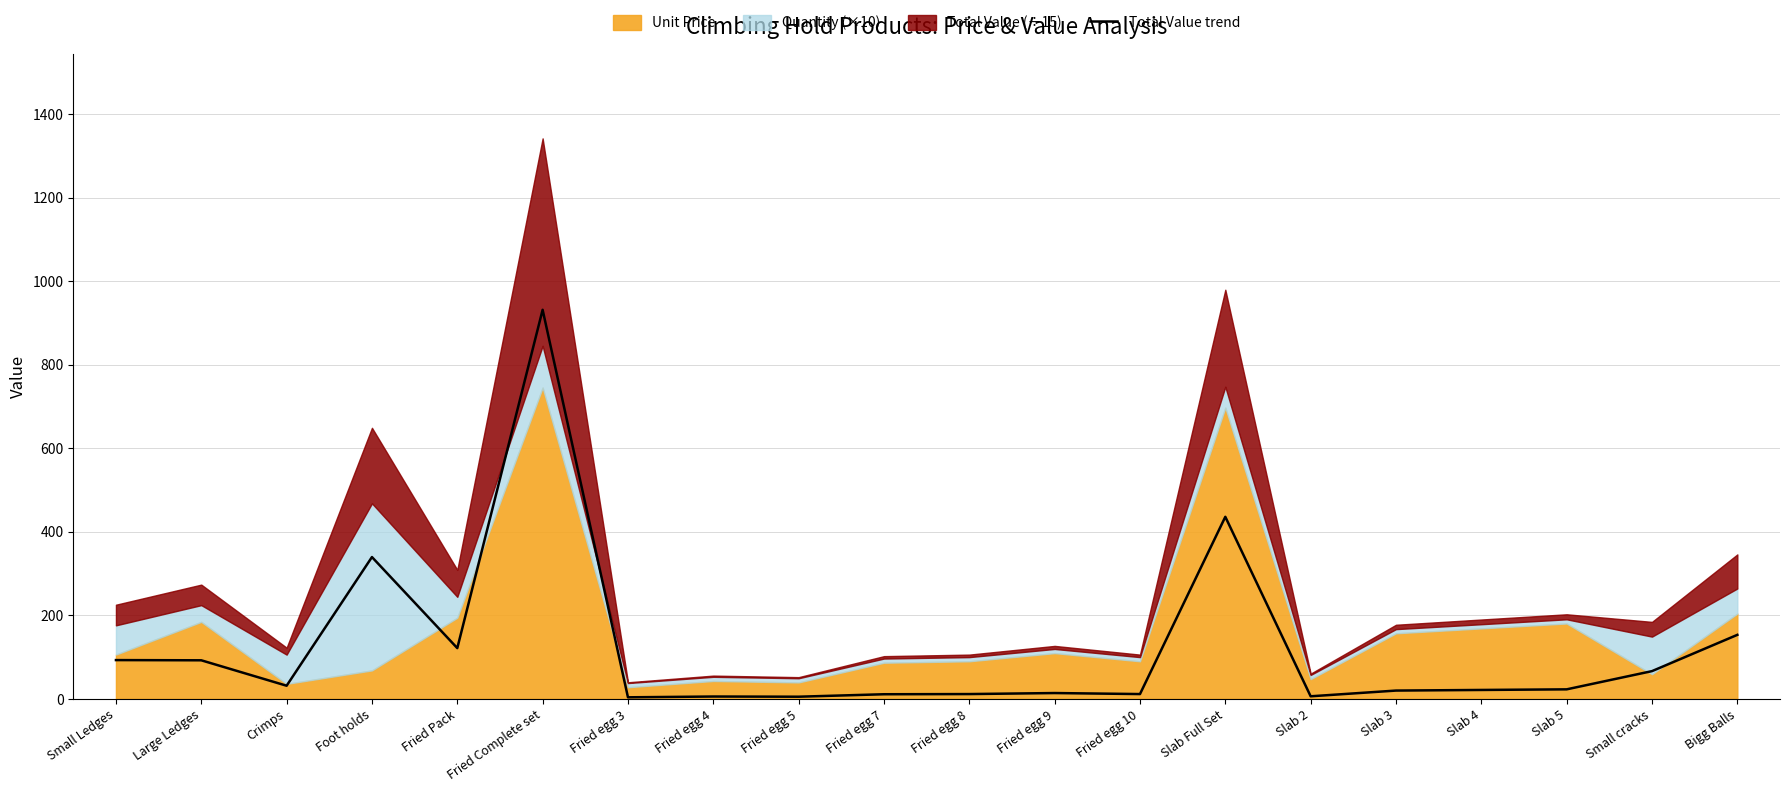

At which category does the chart reach its peak across all series?

Fried Complete set